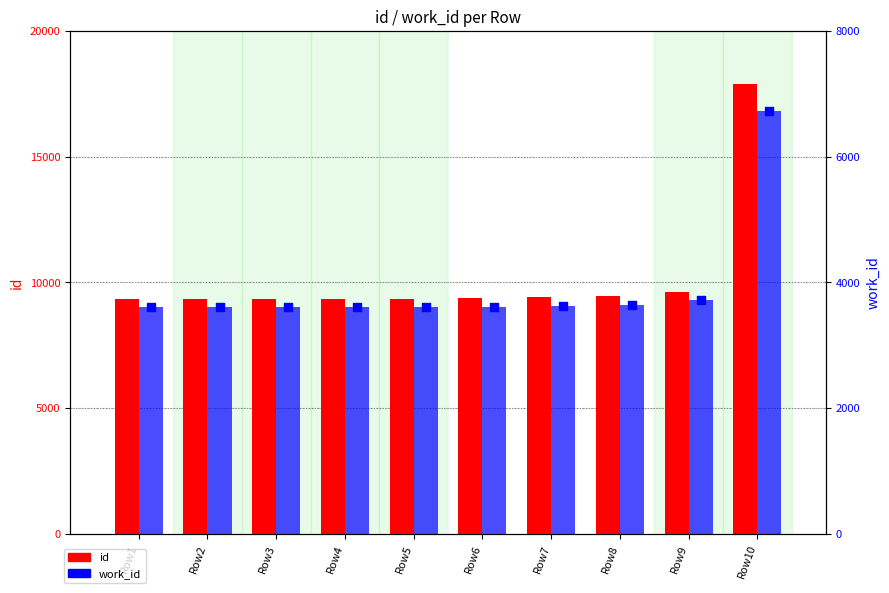

What is the total value across all series at Row5?

12935